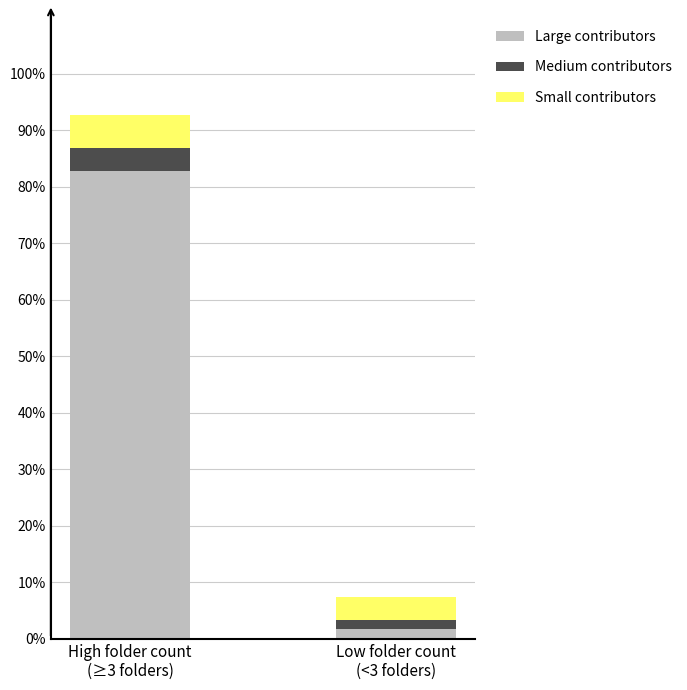

Which category has the highest value in the Large contributors series?

High folder count
(≥3 folders)